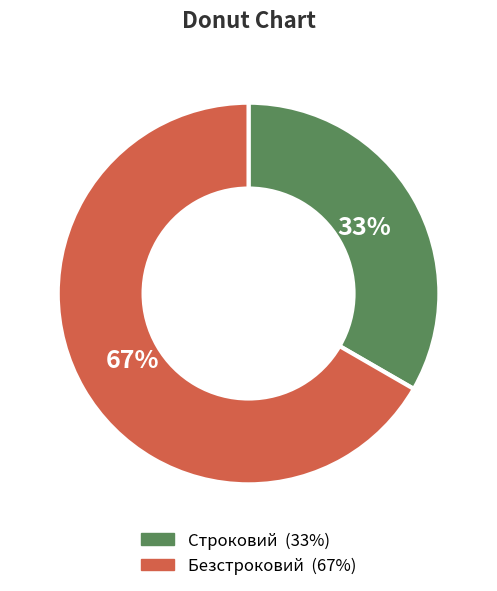

Is there a majority slice in this chart?

Yes